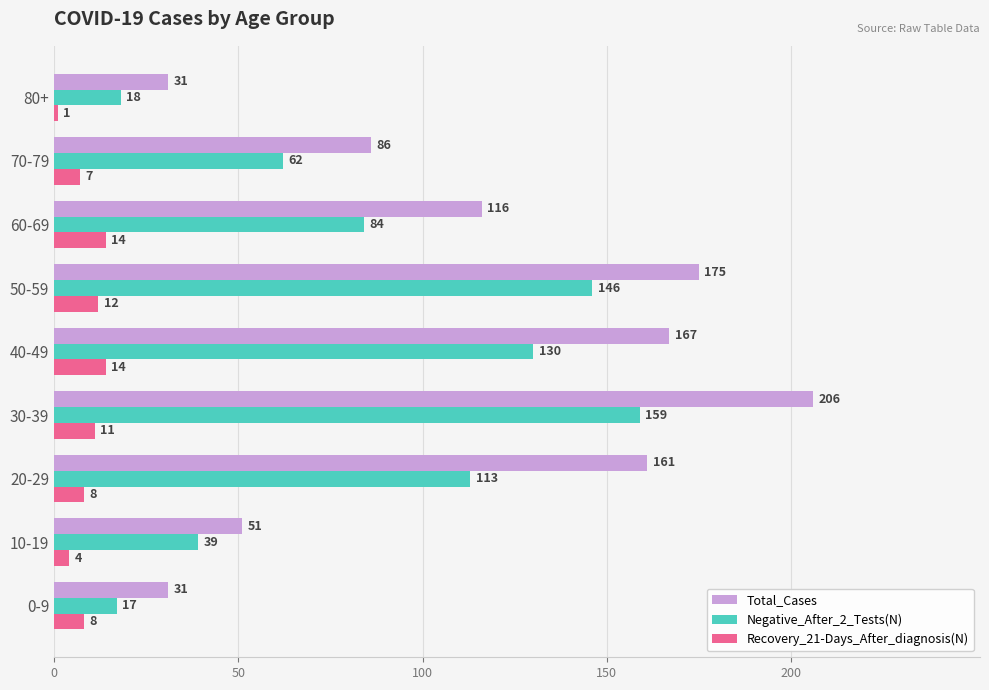

Which category has the lowest value in the Recovery_21-Days_After_diagnosis(N) series?

80+